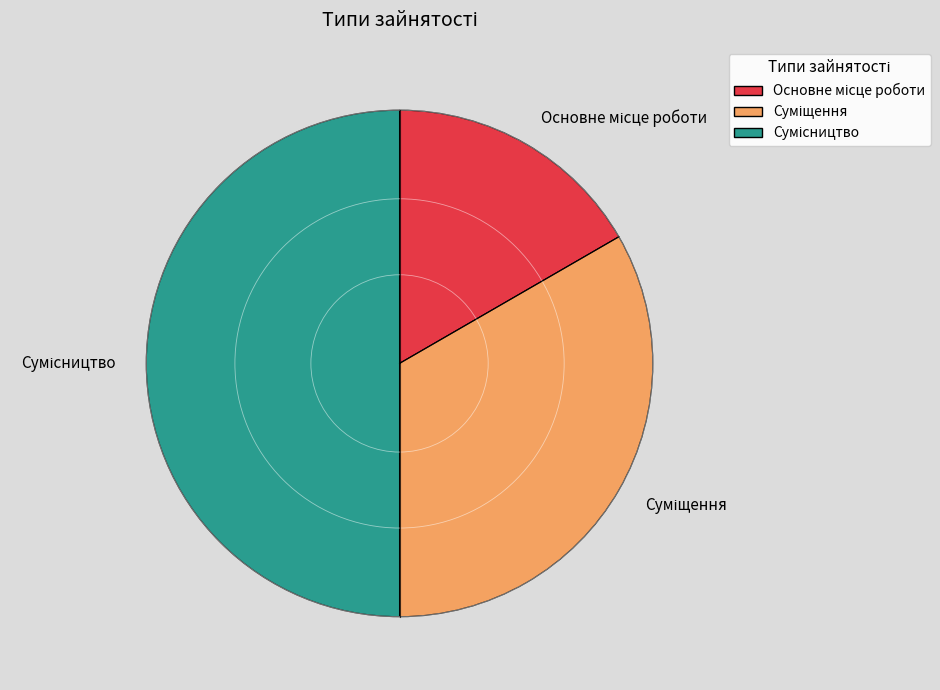

Count the number of slices in the pie.

3